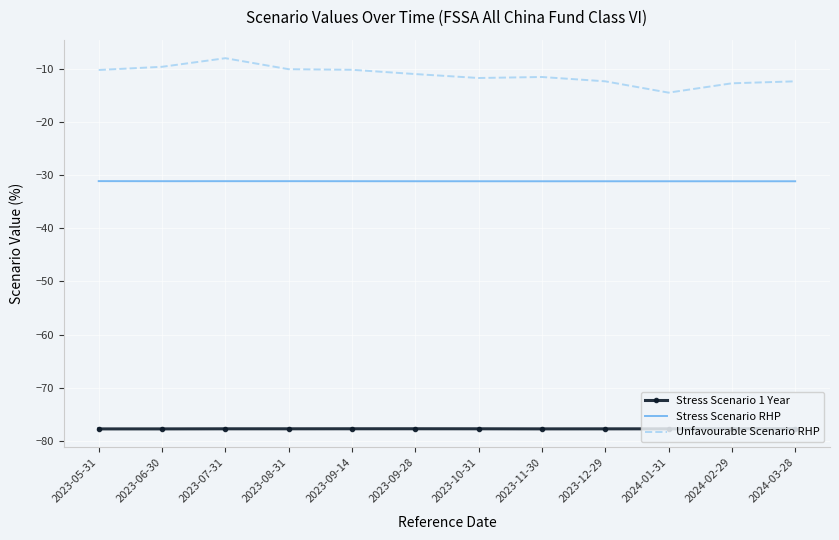

Which series has the widest spread of values?

Unfavourable Scenario RHP